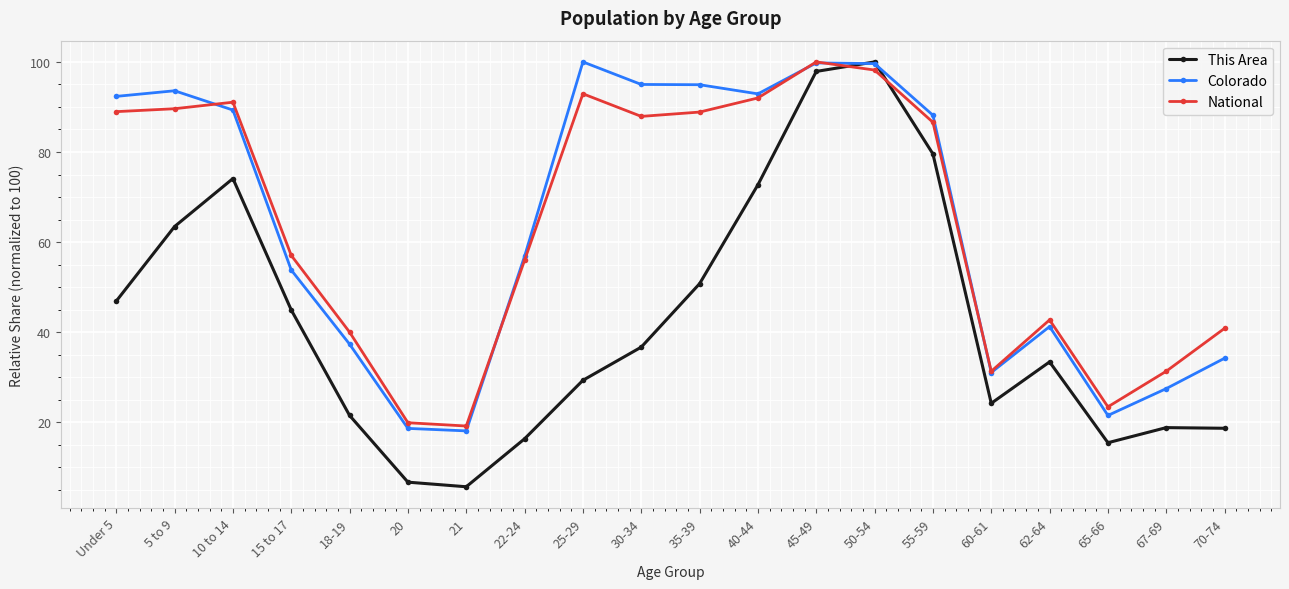

What is the label of the 11th point from the right?

30-34